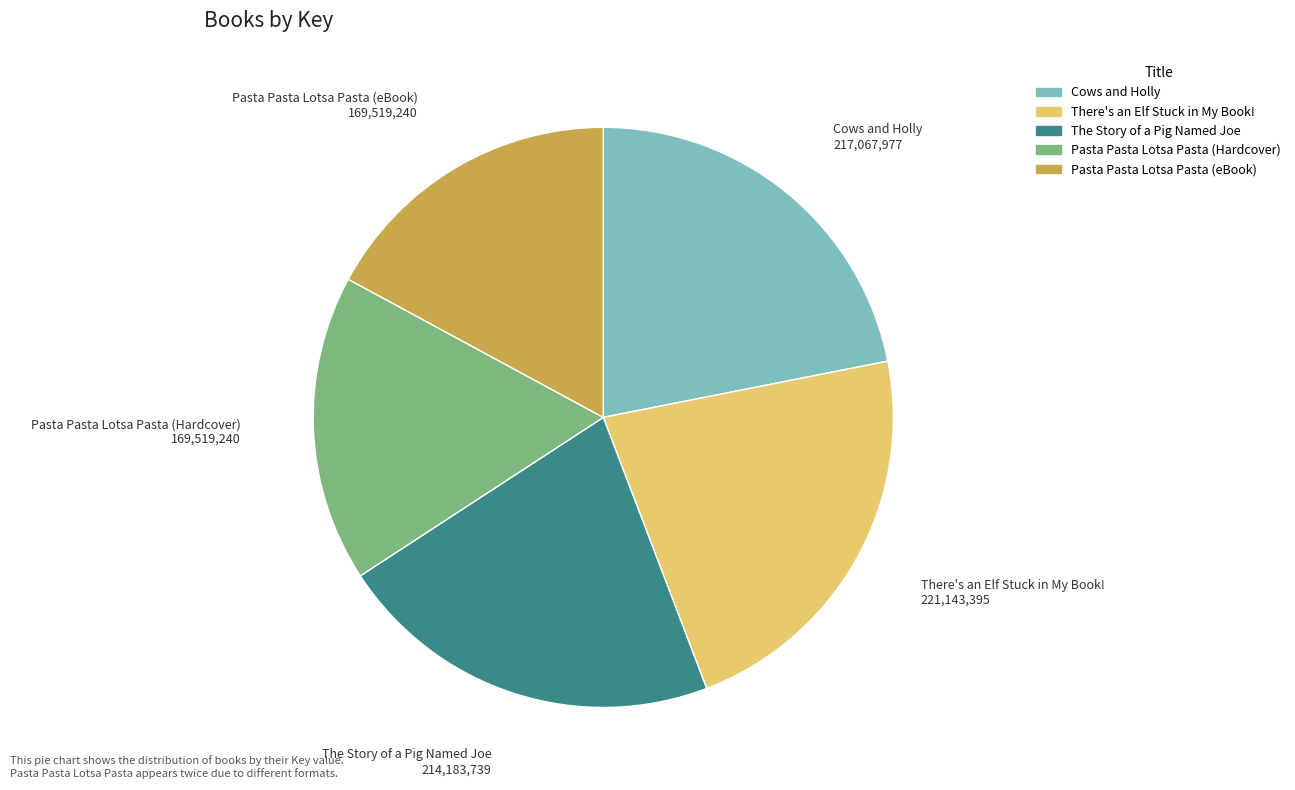

Is the sum of Pasta Pasta Lotsa Pasta (eBook) and There's an Elf Stuck in My Book! greater than half?

No